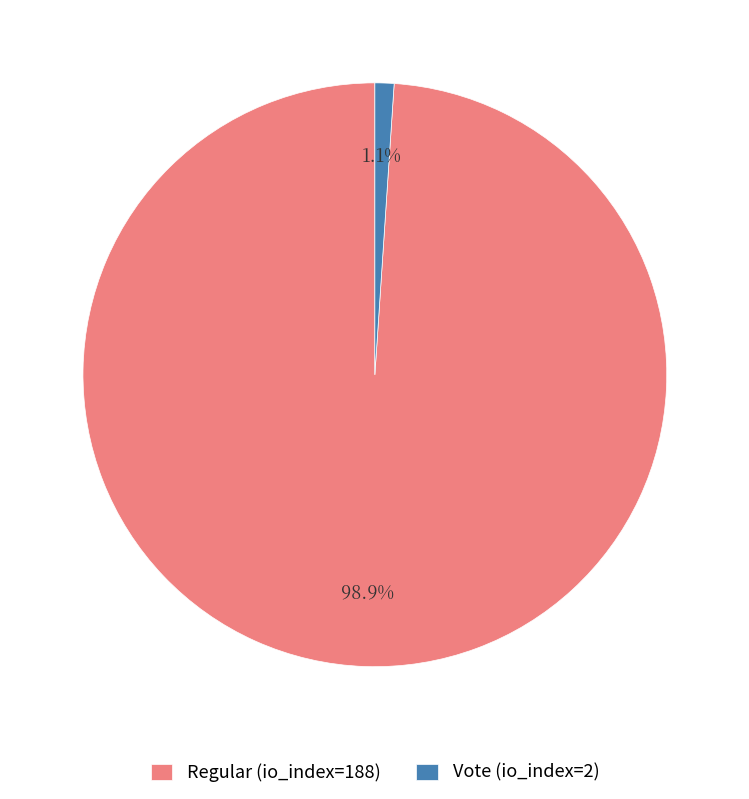

What percentage is NOT represented by Regular (io_index=188)?

1.1%